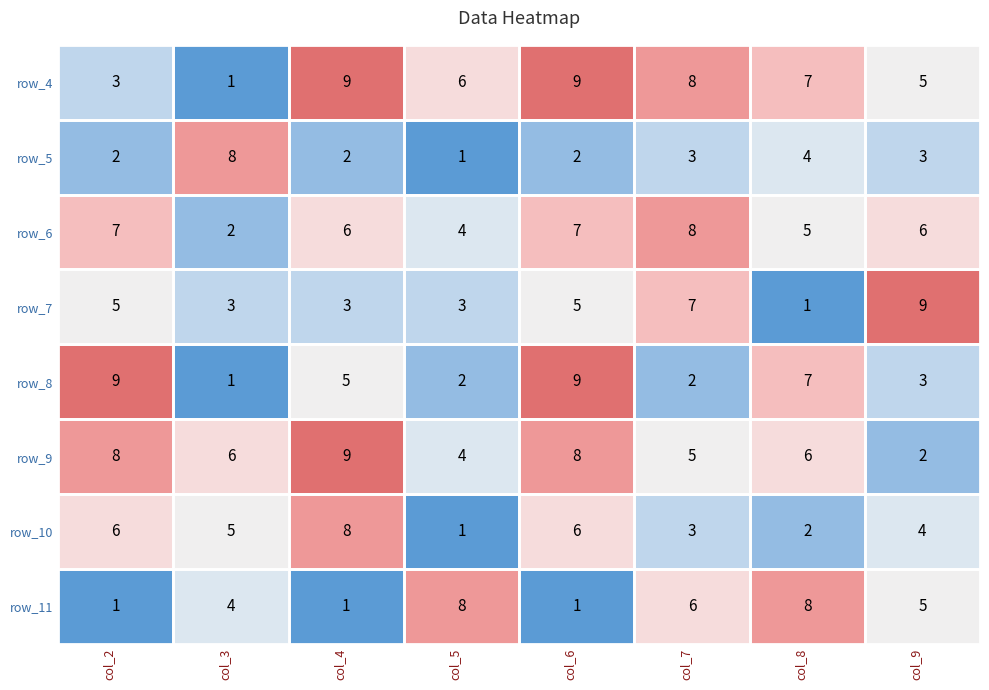

What is the average value of the row_8 series?

5